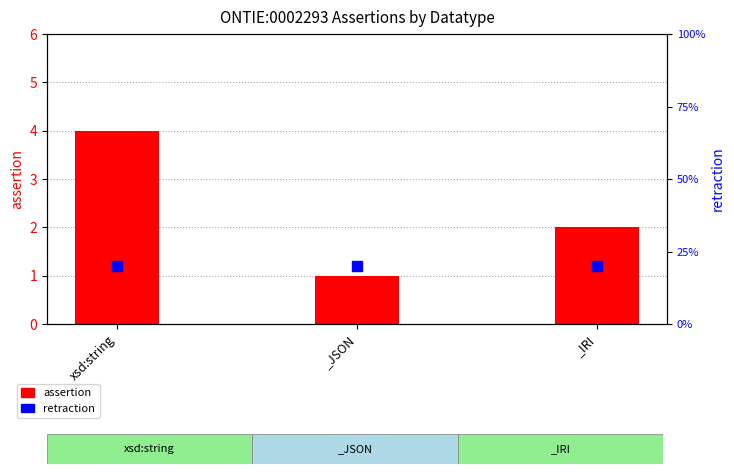

Which series has the largest Y range (max minus min)?

assertion